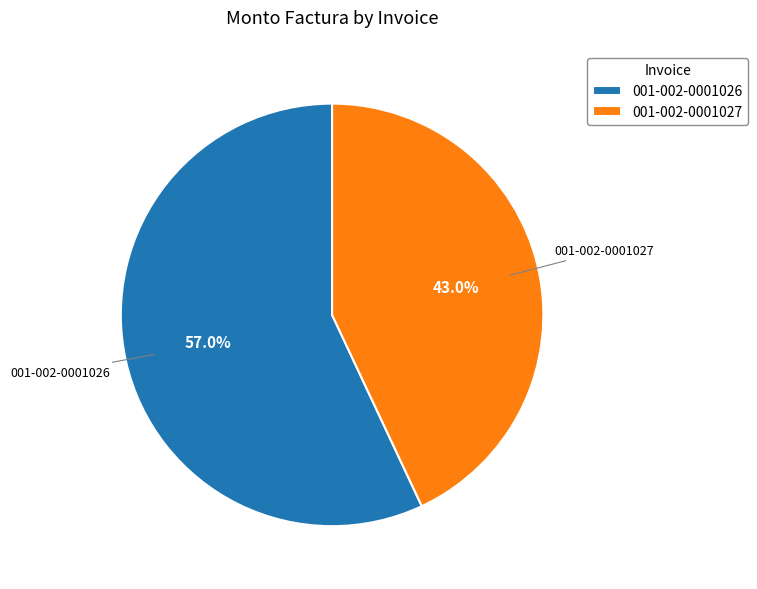

Which has a higher value, 001-002-0001026 or 001-002-0001027?

001-002-0001026